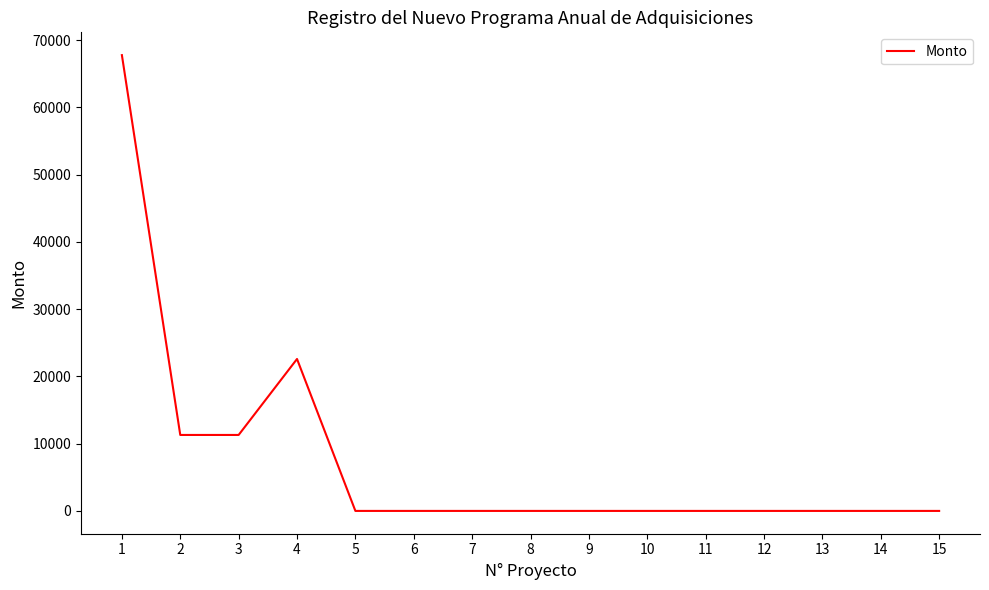

Is it true that the value at 8 is 23287.8?

False